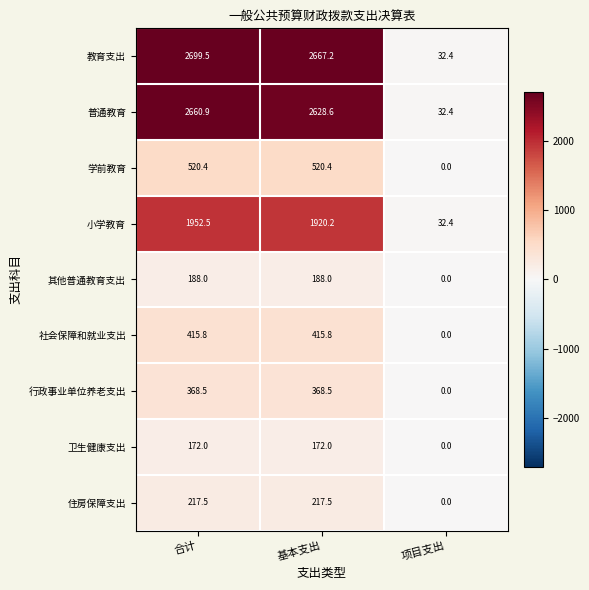

List the series in order of their peak value, highest first.

教育支出, 普通教育, 小学教育, 学前教育, 社会保障和就业支出, 行政事业单位养老支出, 住房保障支出, 其他普通教育支出, 卫生健康支出